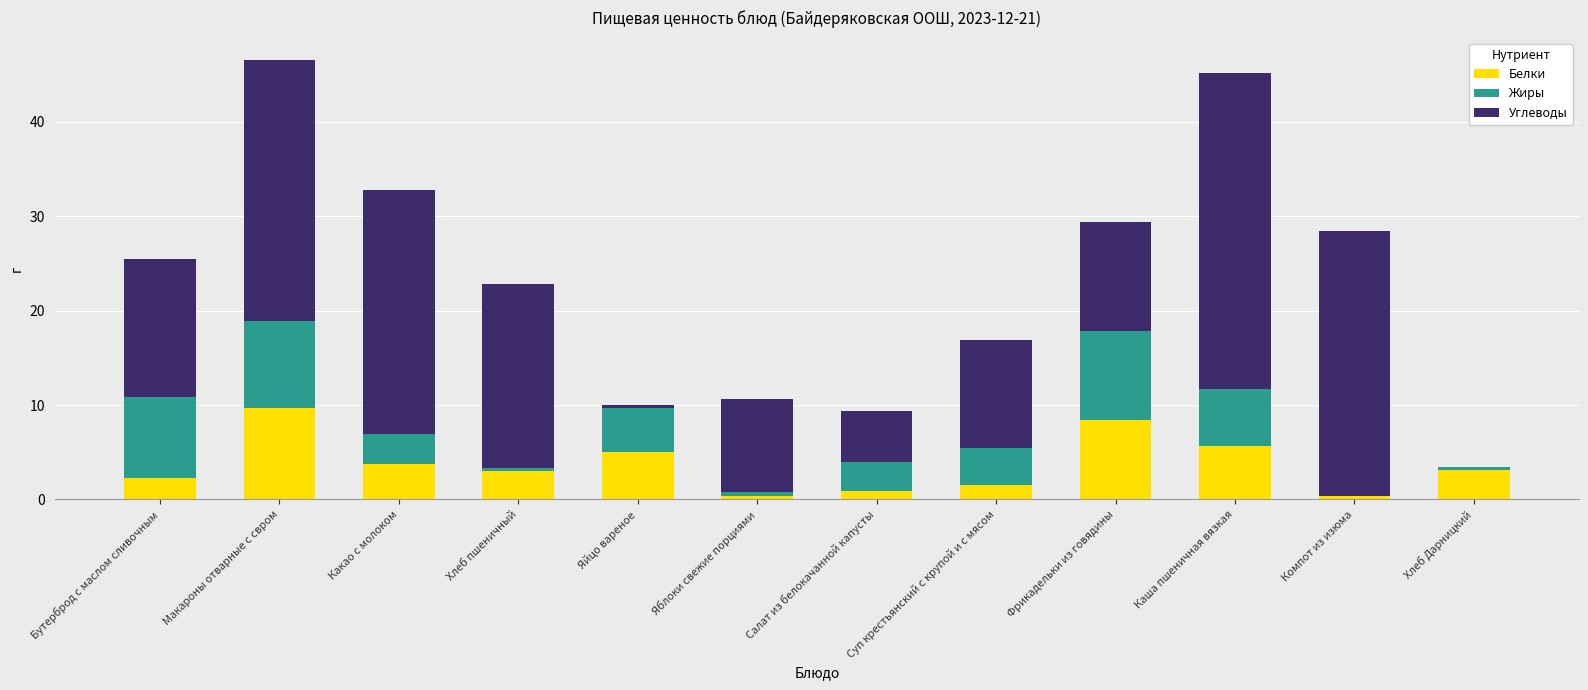

Is it true that Белки equals 5.8 at Макароны отварные с свром?

False